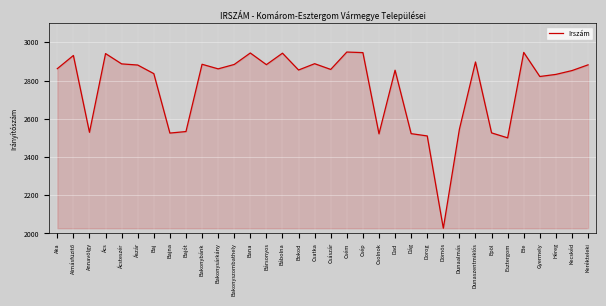

What position from the right is Csép?

15